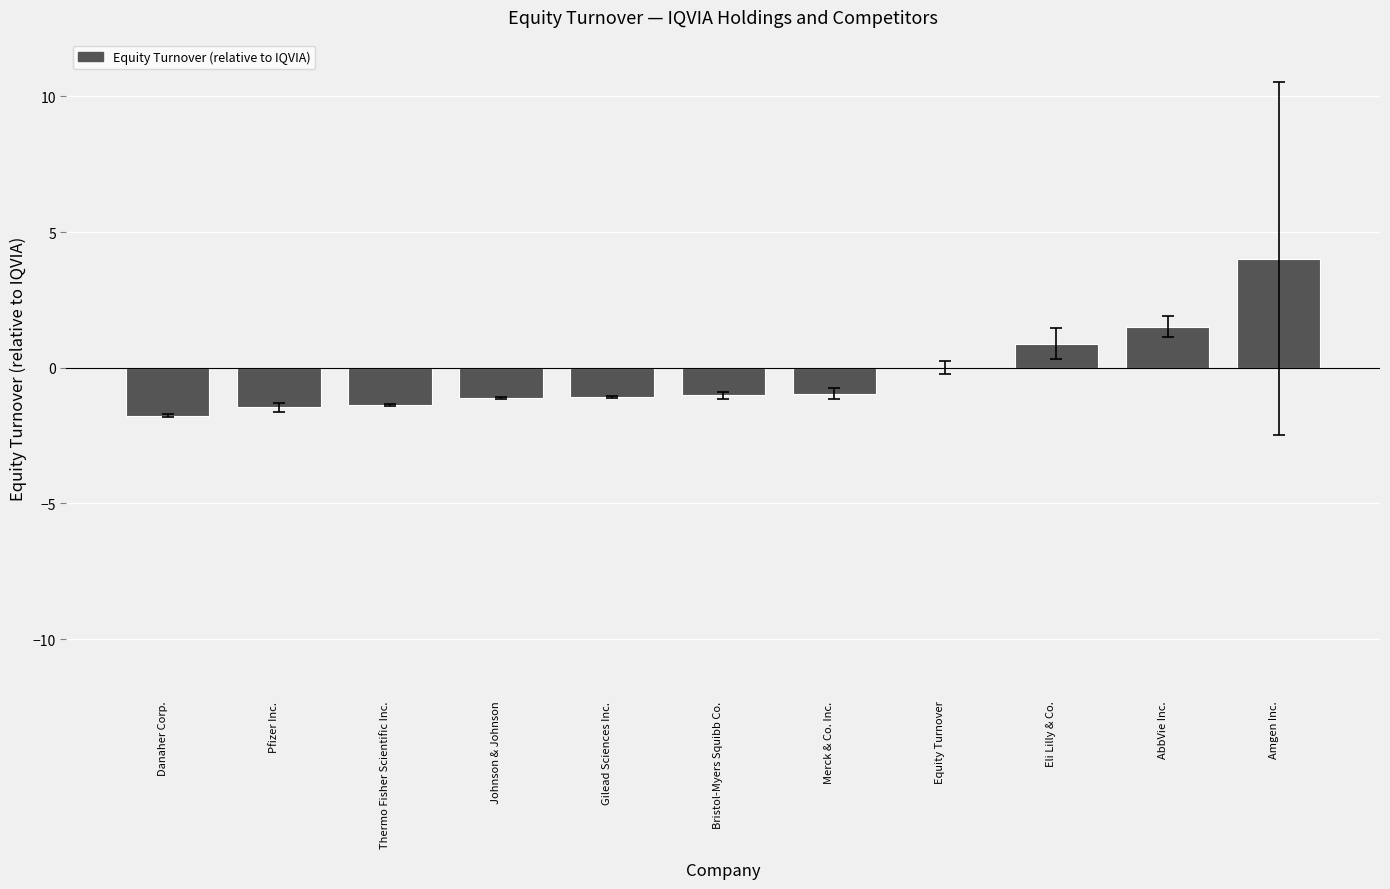

Which category has the highest value across all series?

Amgen Inc.